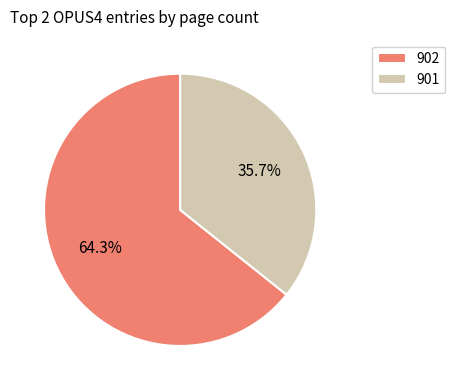

True or false: 902 accounts for 64% of the total.

True